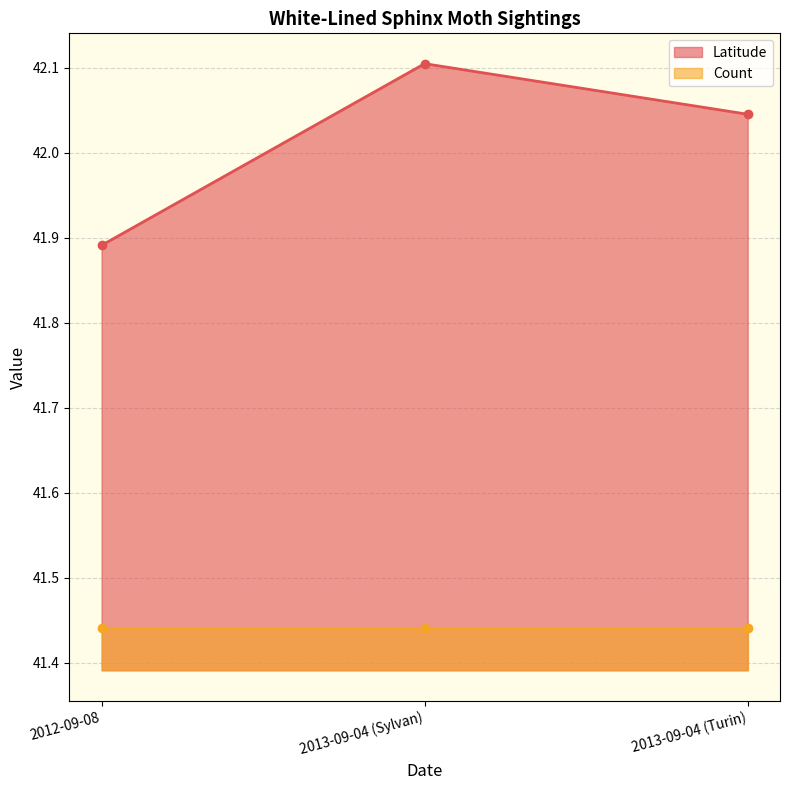

At which category does the chart reach its minimum across all series?

2012-09-08